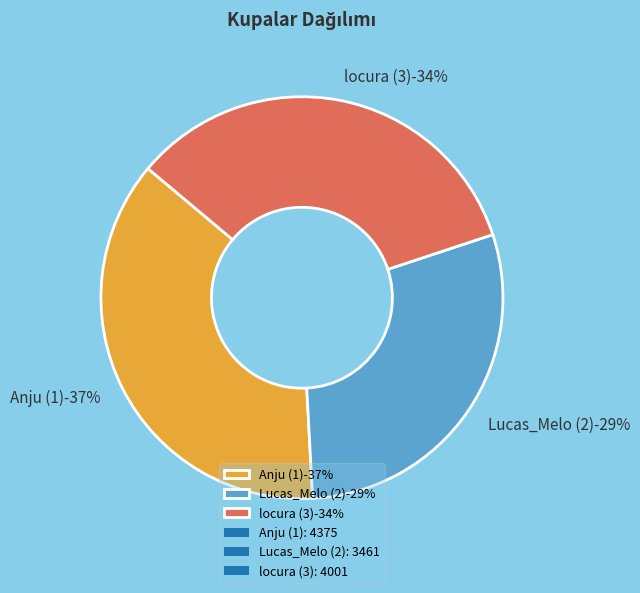

Is Anju (1) the majority of the pie?

No